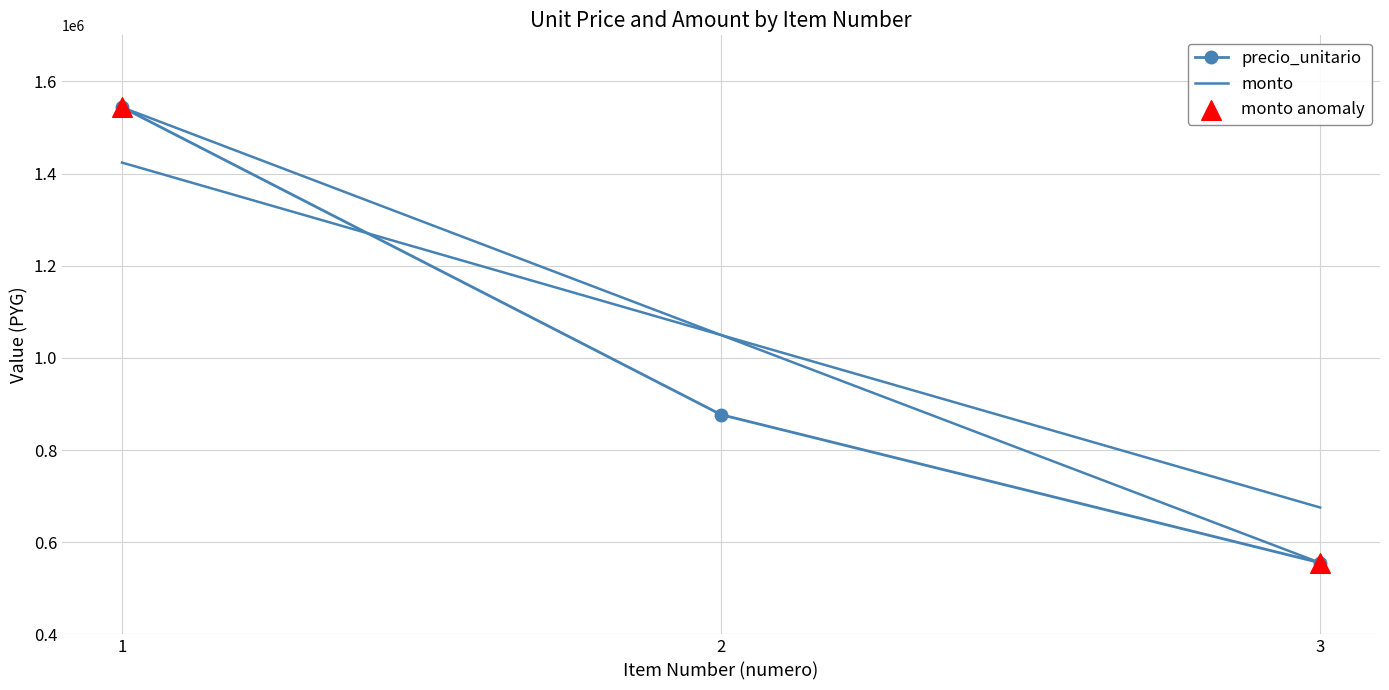

What is the change in value from 1 to 3?

-988488